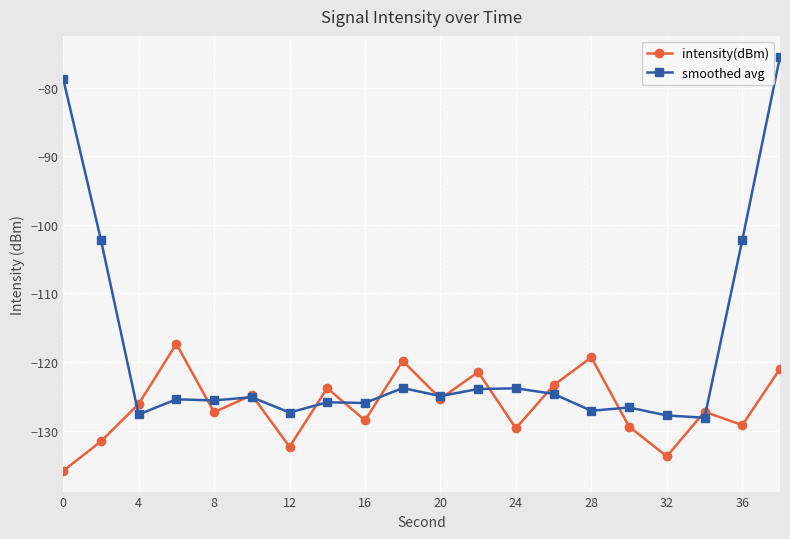

How many data points does each series have?

20